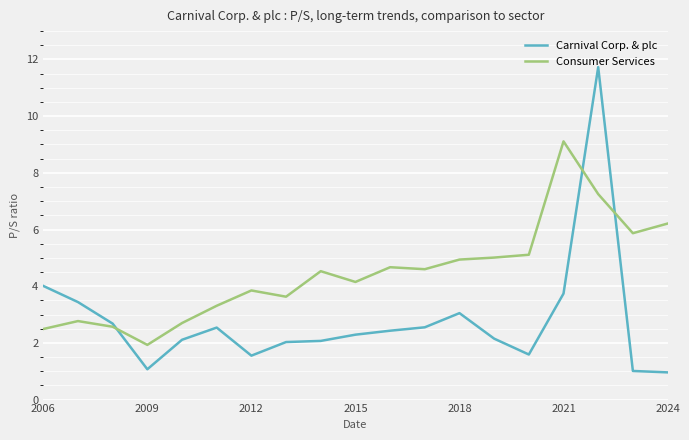

Which series has the largest total across all categories?

Consumer Services